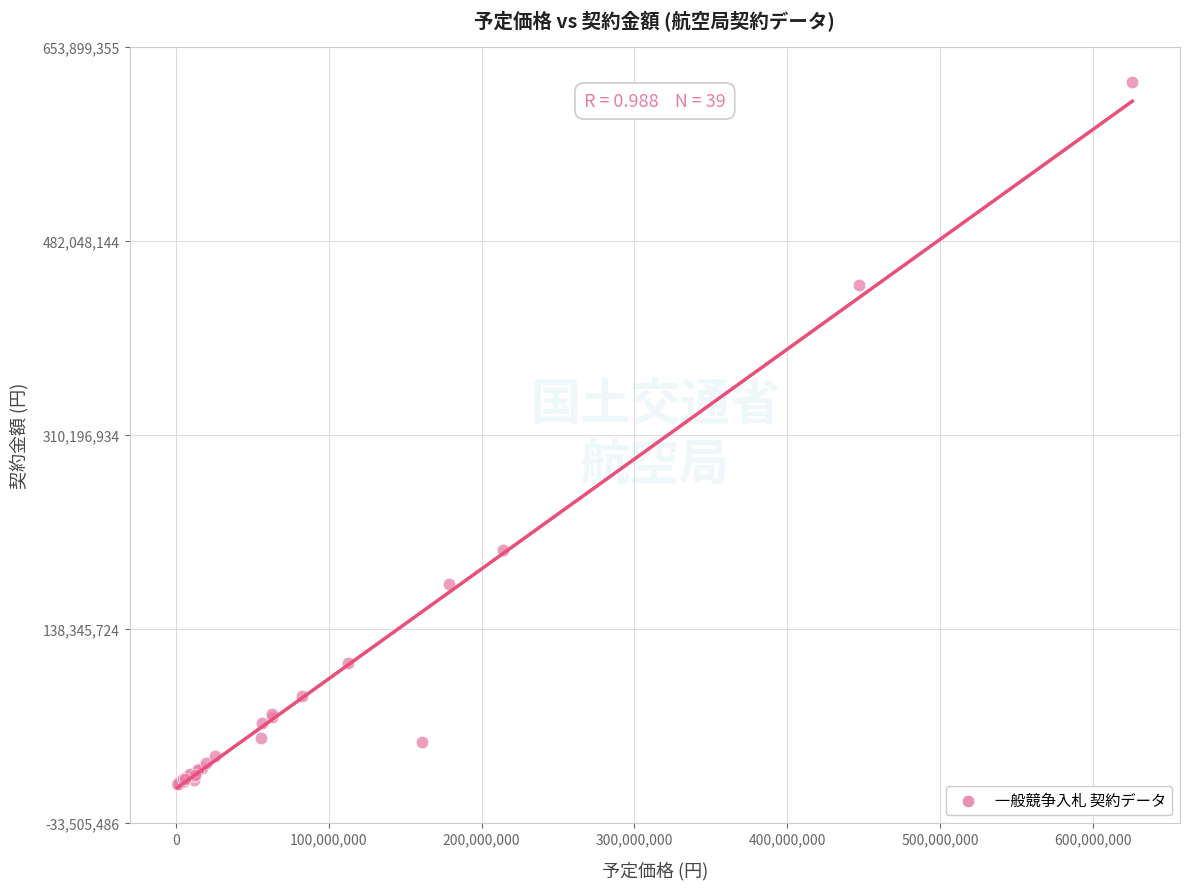

What Y value in the scatter plot is closest to 311846590?

207900000